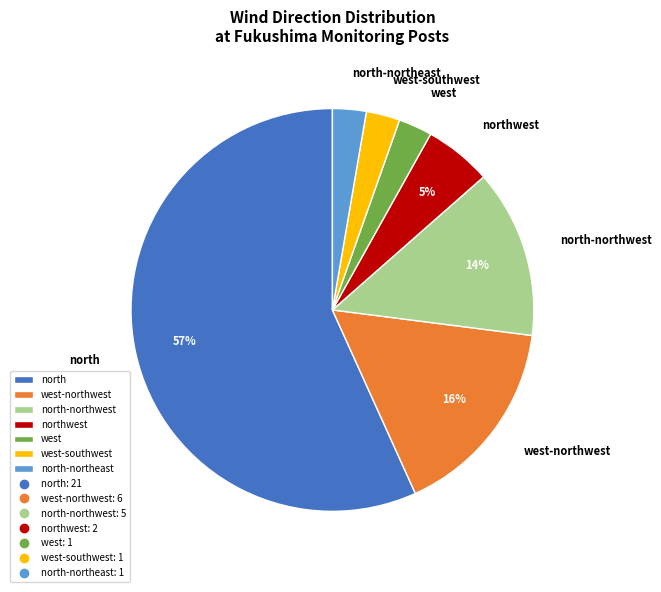

How many segments does this pie chart have?

7